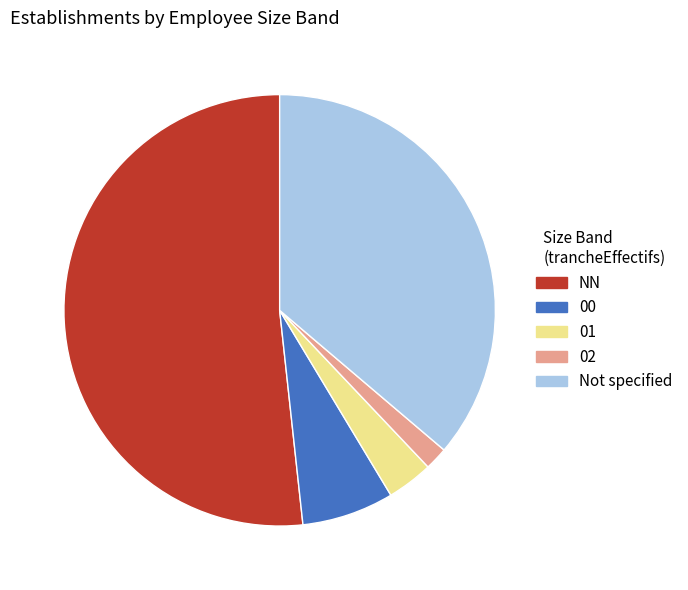

Is there a majority slice in this chart?

Yes